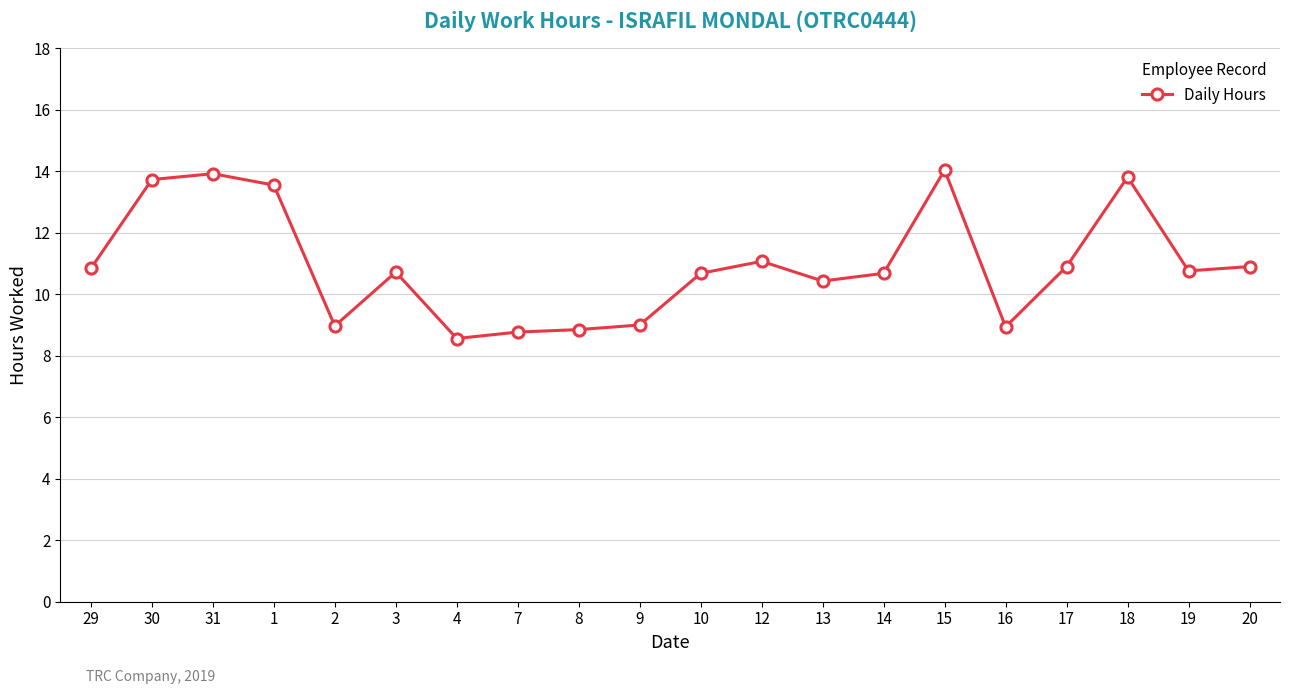

At which category does the data reach its first local valley?

2